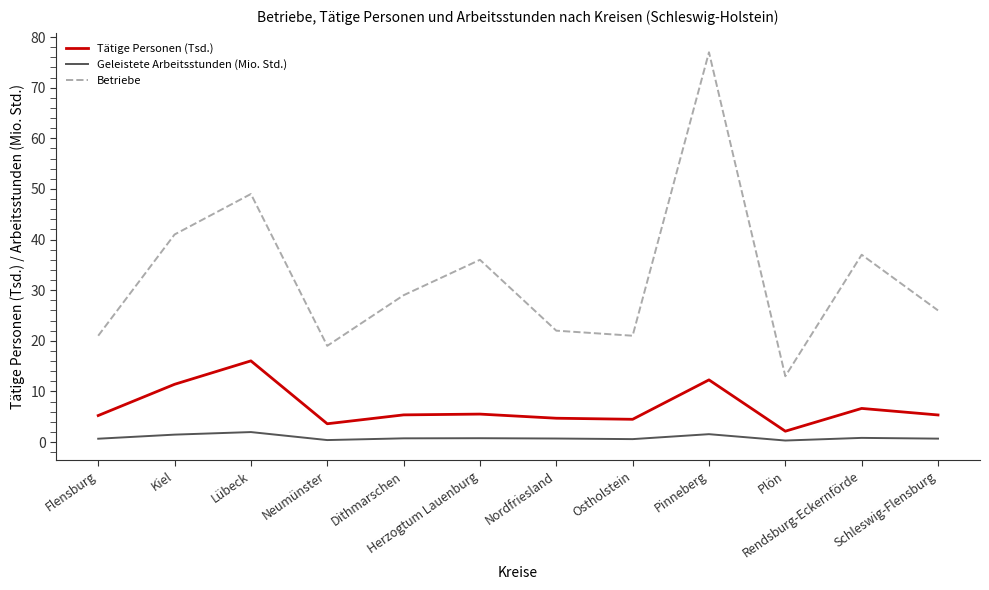

At which category is the sum across all series the highest?

Pinneberg